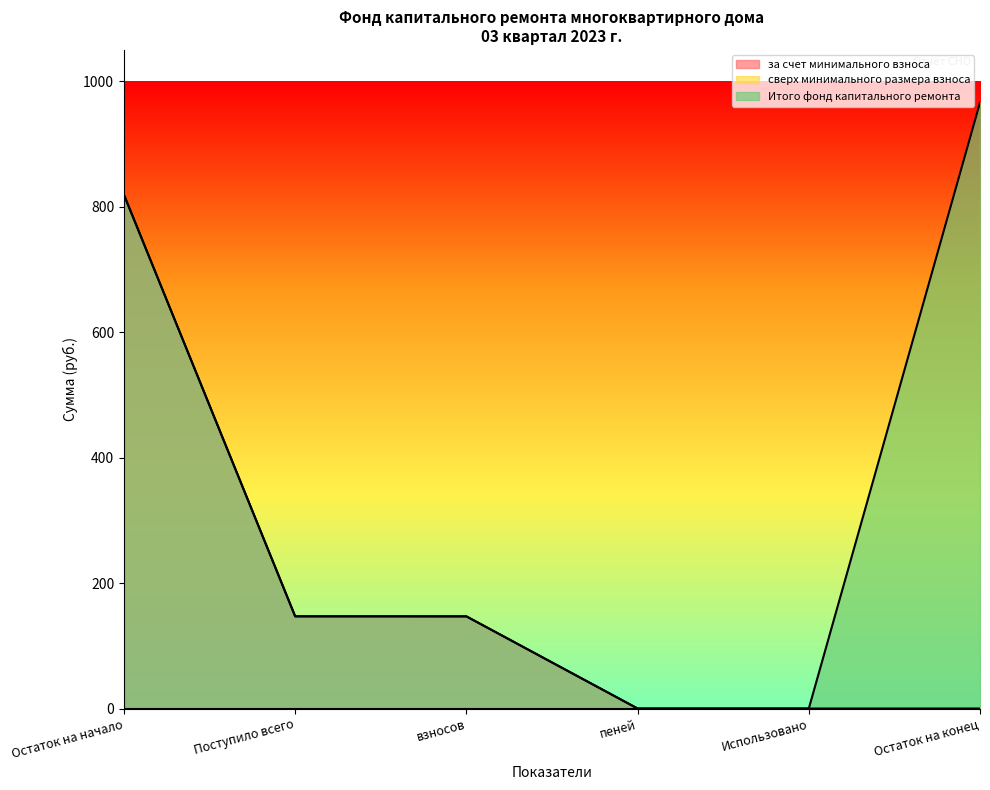

Rank the series by their maximum value, from lowest to highest.

за счет минимального взноса, Итого фонд капитального ремонта